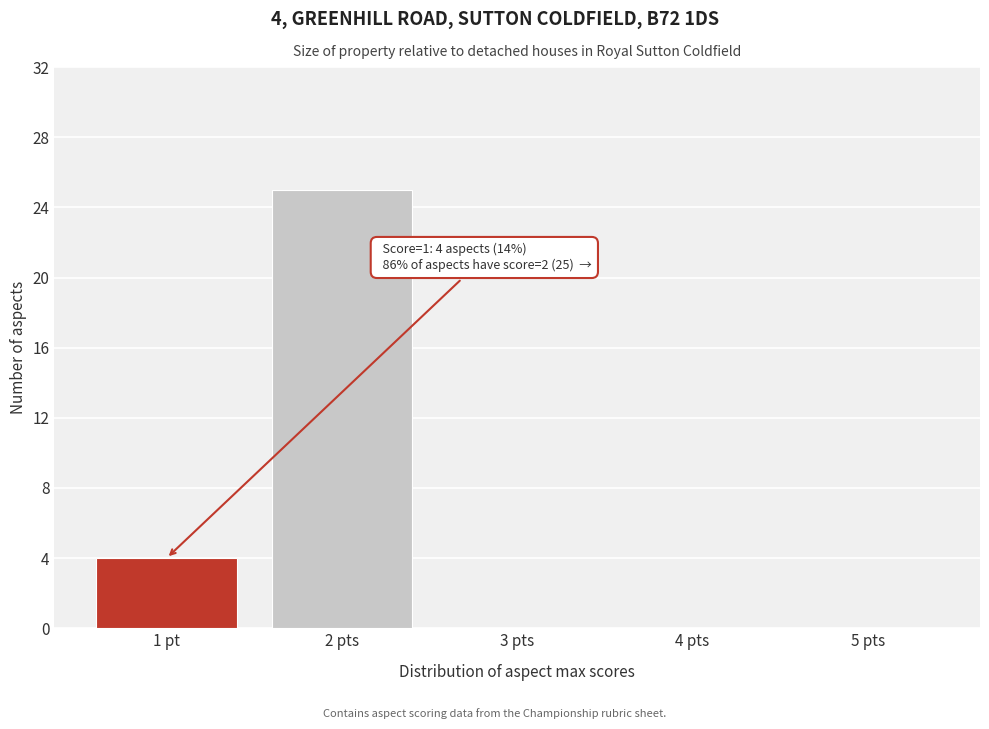

Reading left to right, list all the values displayed in this chart.

1 pt=4	2 pts=25	3 pts=0	4 pts=0	5 pts=0